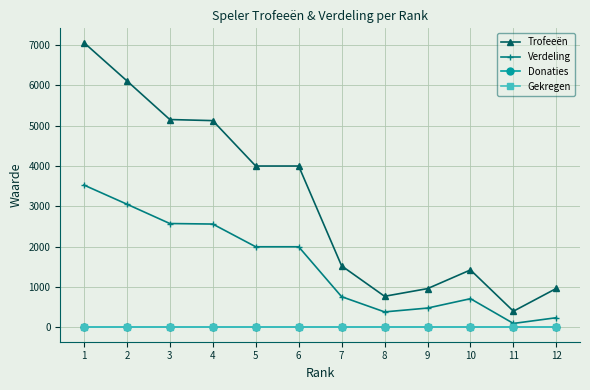

The Trofeeën series shows 5153 at 3. True or false?

True